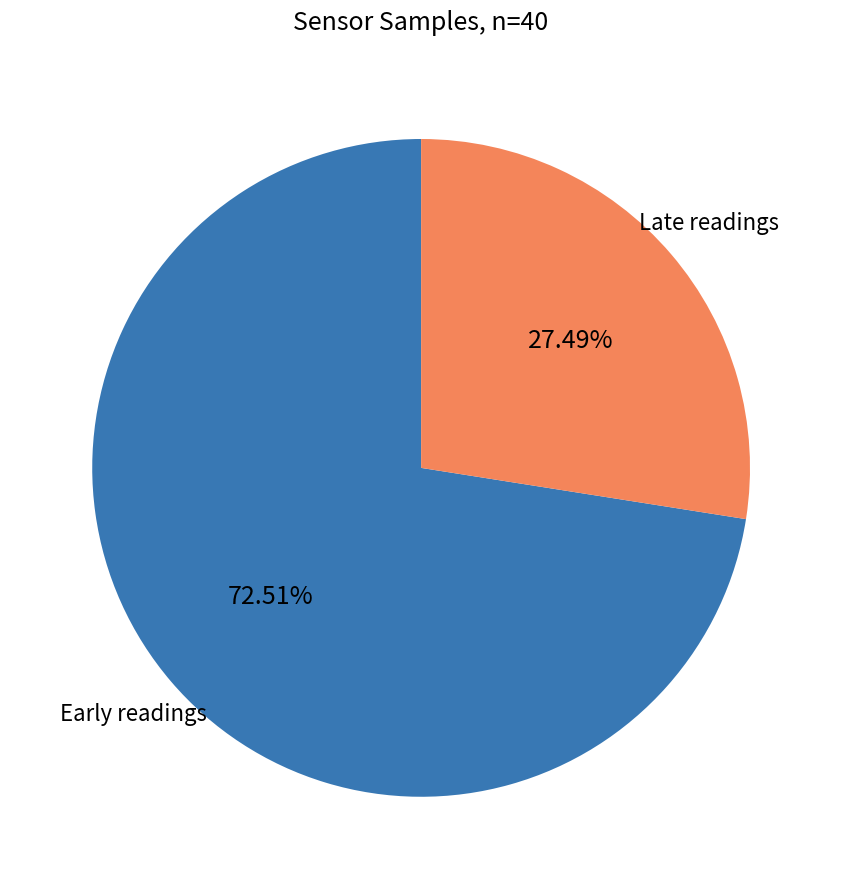

Does any single category account for the majority?

Yes